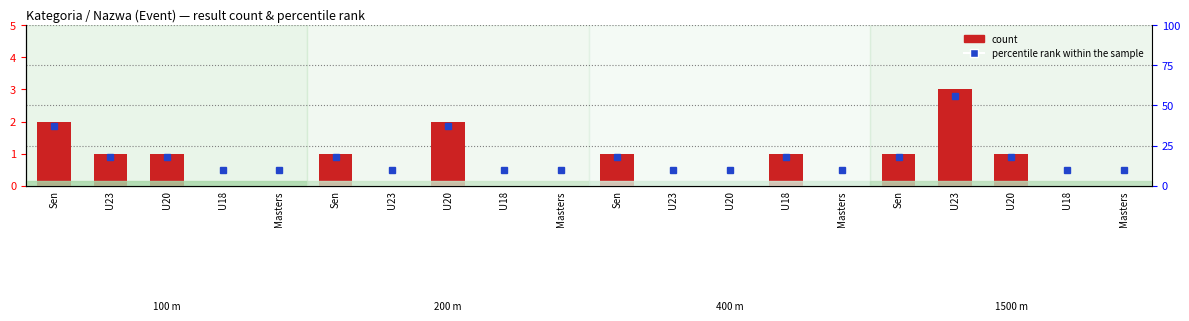

Which series has the largest total across all categories?

percentile rank within the sample